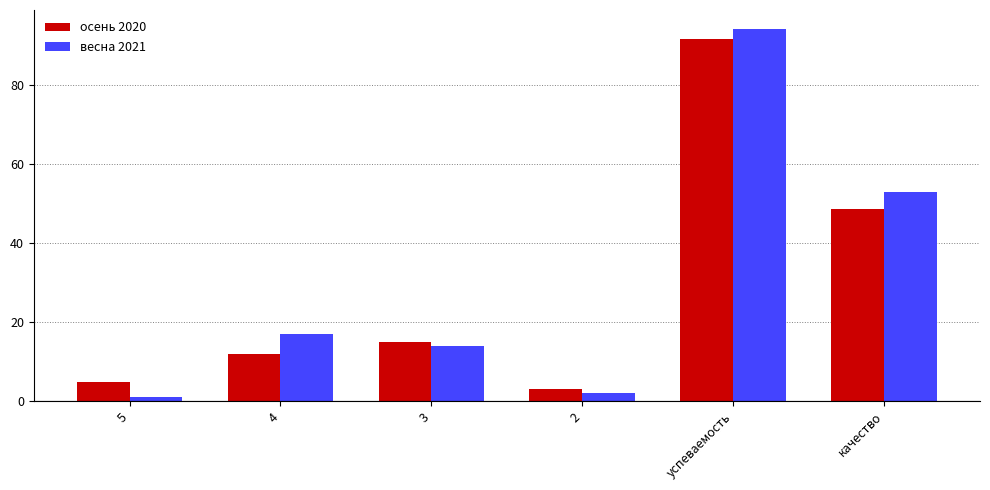

At which label is осень 2020 closest to 47?

качество